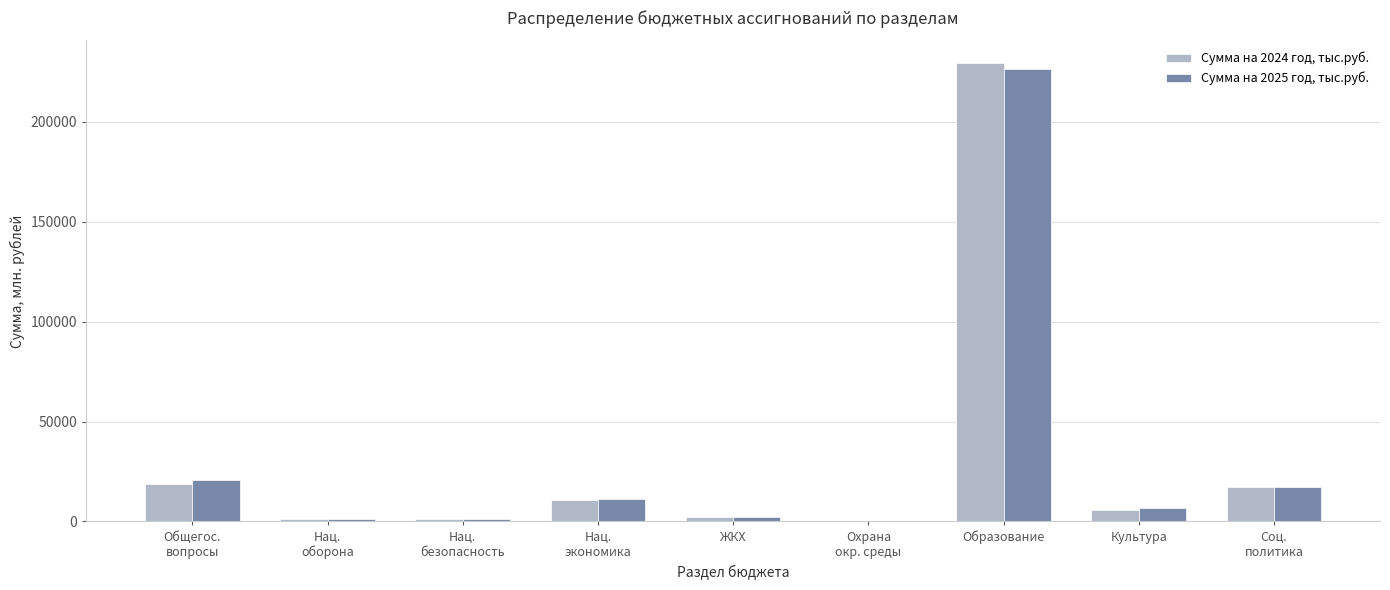

At which label is Сумма на 2025 год, тыс.руб. closest to 113216?

Общегос.
вопросы